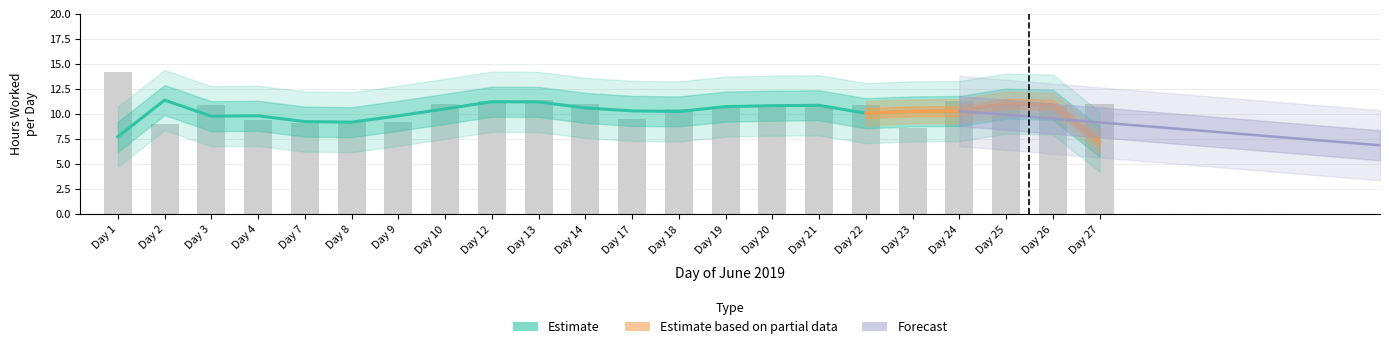

The value at Day 27 is 6.9. True or false?

False